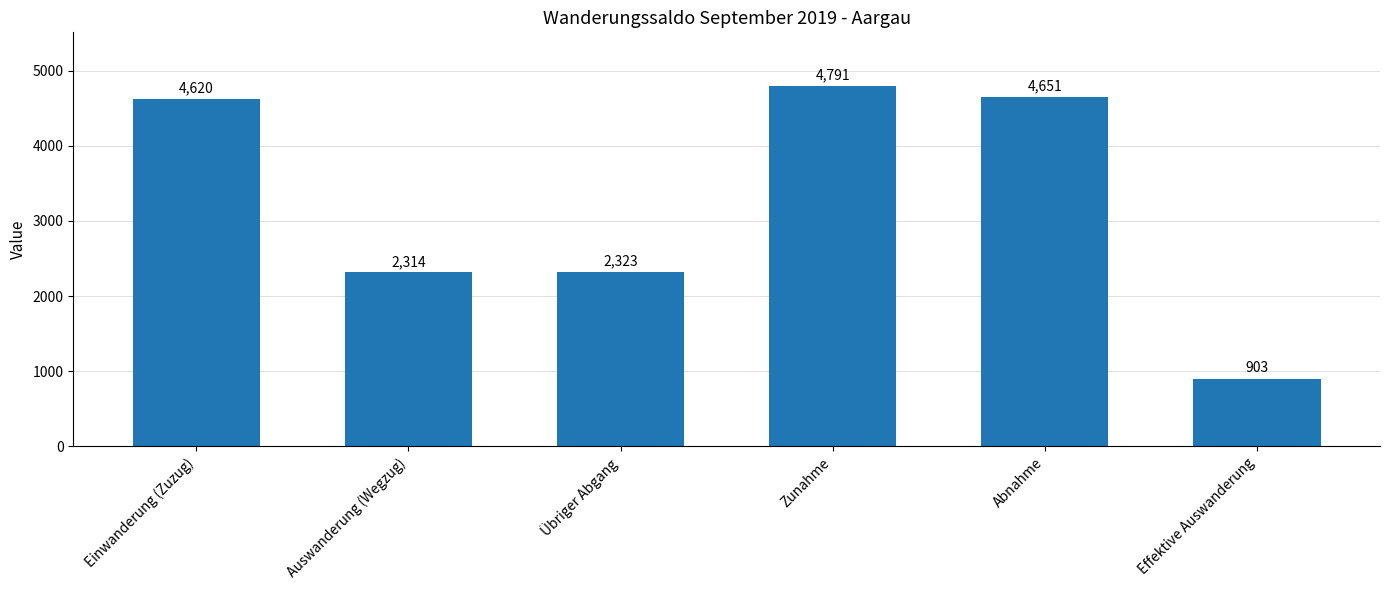

What is the sum of the values at Übriger Abgang and Einwanderung (Zuzug)?

6943